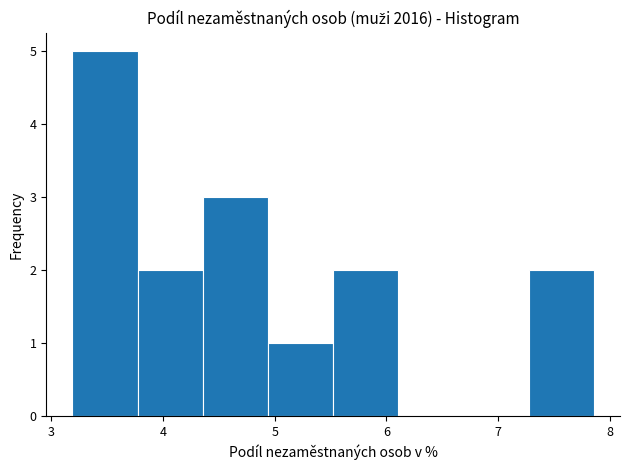

Reading left to right, transcribe this chart: for each bar, give the range it covers on the x-axis and its height. Neither the bar edges nor the heights are printed on the chart, so give them approximately, as read against the axes.

3.2 to 3.8: 5
3.8 to 4.4: 2
4.4 to 4.9: 3
4.9 to 5.5: 1
5.5 to 6.1: 2
6.1 to 6.7: 0
6.7 to 7.3: 0
7.3 to 7.9: 2